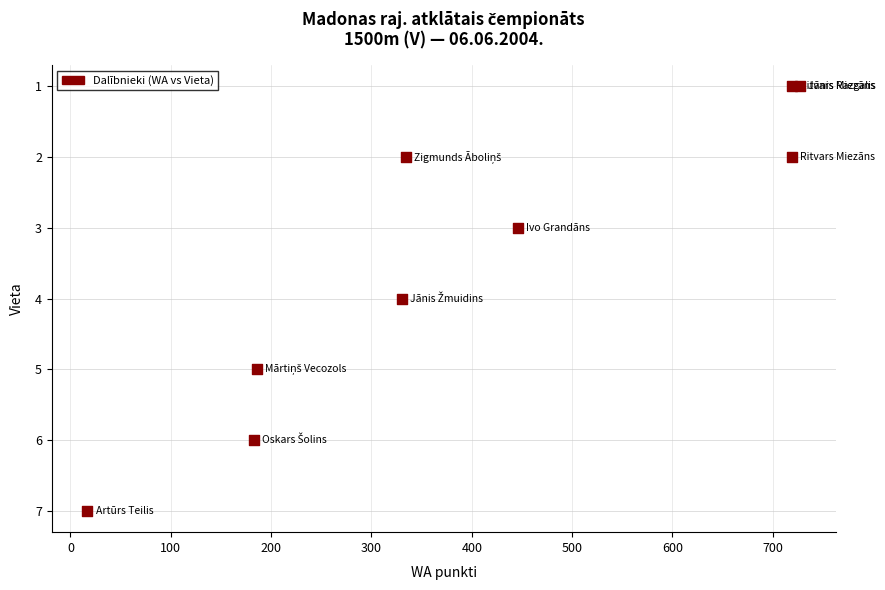

What is the range of Y values (max minus min)?

6